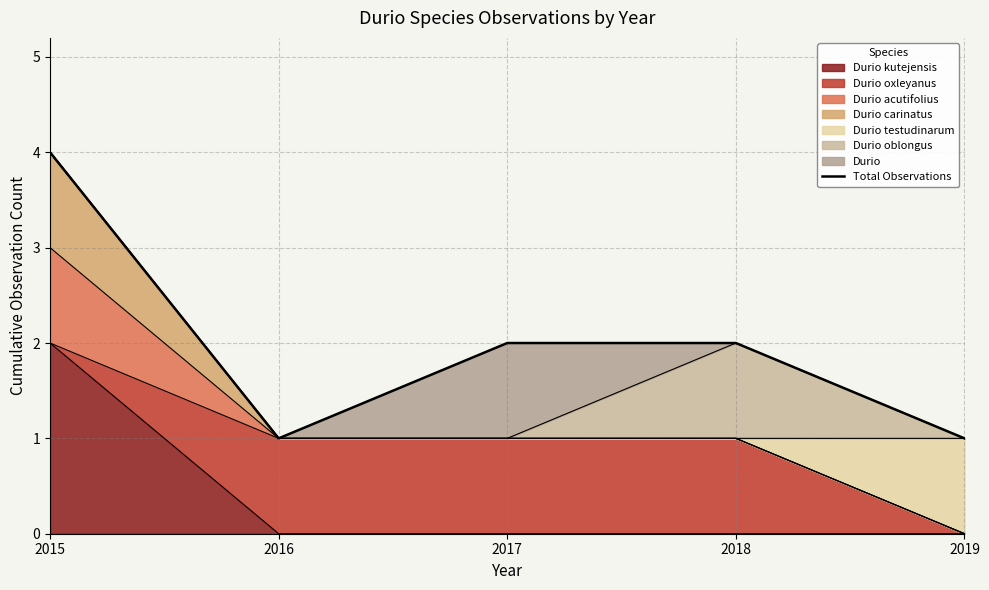

What is the value of the 5th point from the left?

1